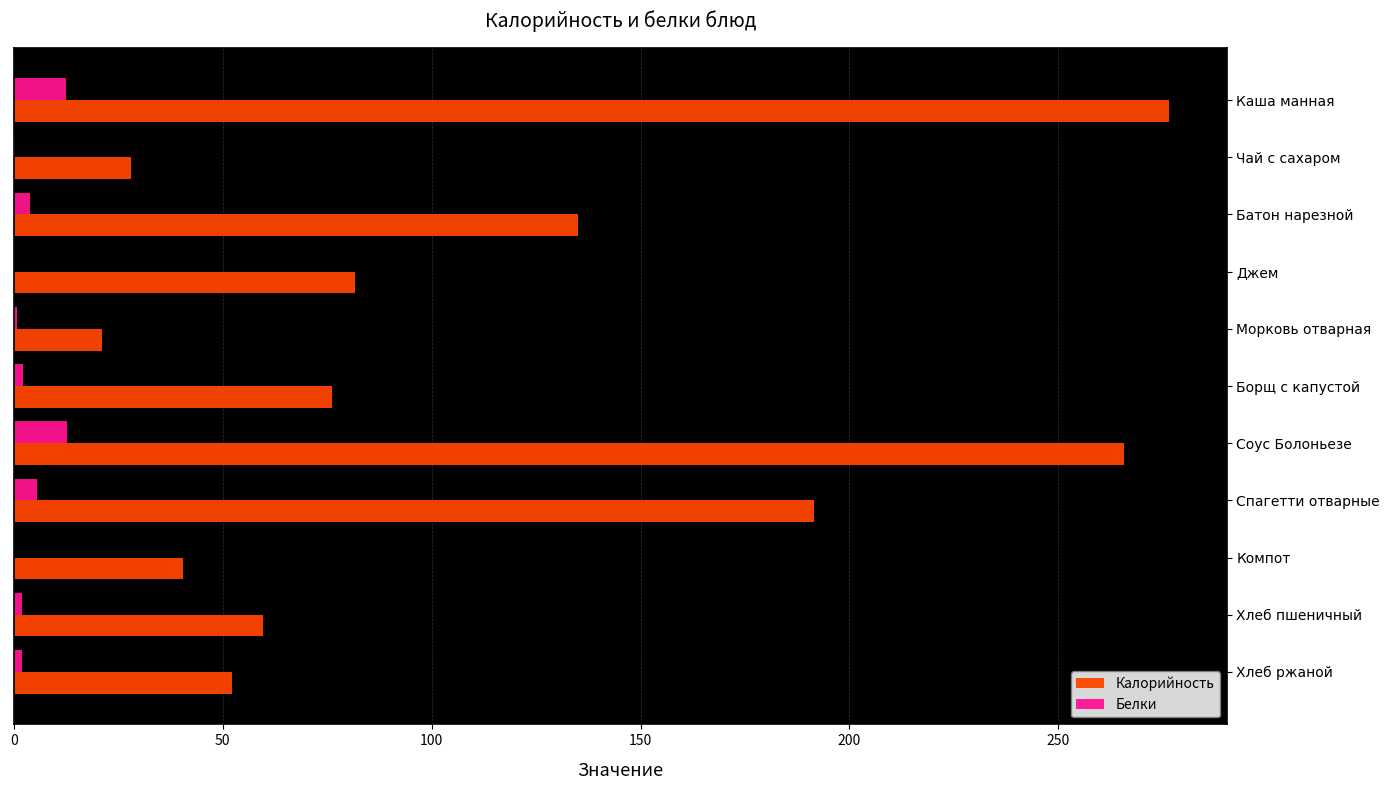

Which series has the largest total across all categories?

Калорийность